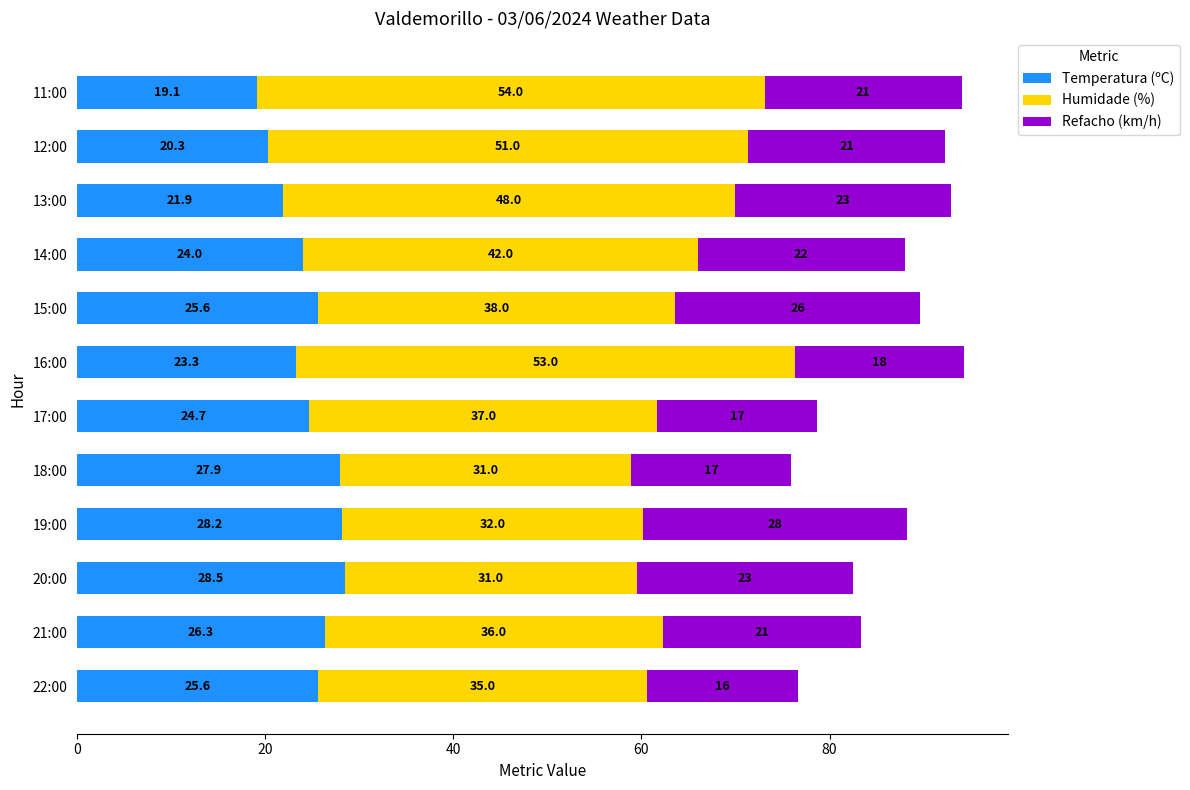

What is the sum of all Temperatura (ºC) values?

295.4